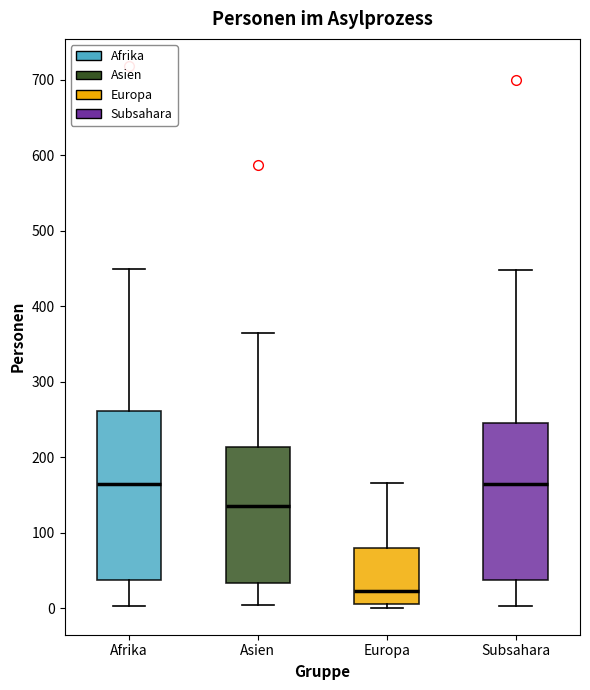

Which box is the tallest, from its lower edge to its upper edge?

Afrika